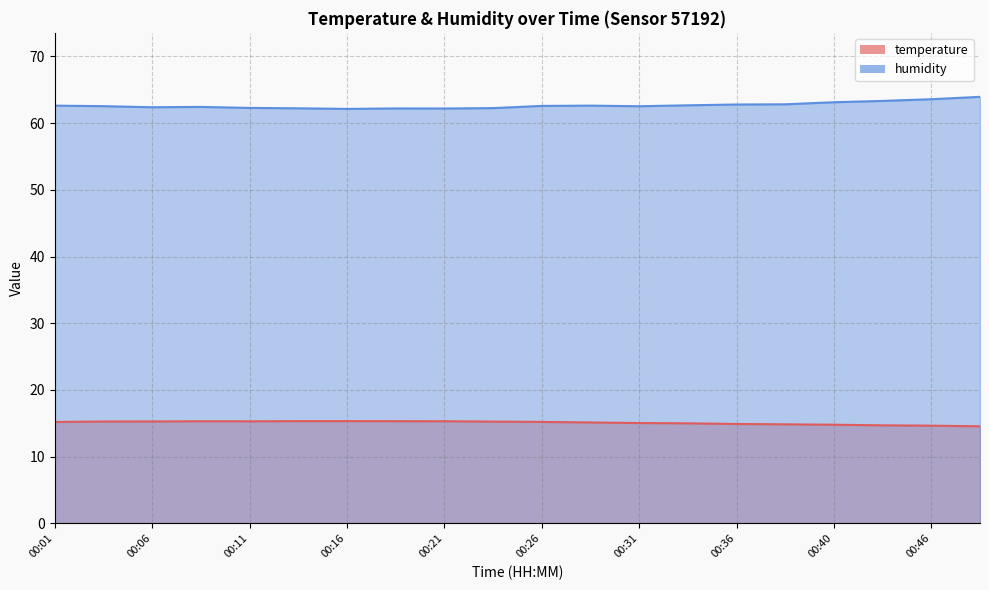

Rank the categories by humidity value from highest to lowest.

00:48, 00:46, 00:43, 00:40, 00:38, 00:36, 00:33, 00:01, 00:28, 00:26, 00:04, 00:31, 00:09, 00:06, 00:11, 00:23, 00:14, 00:18, 00:21, 00:16